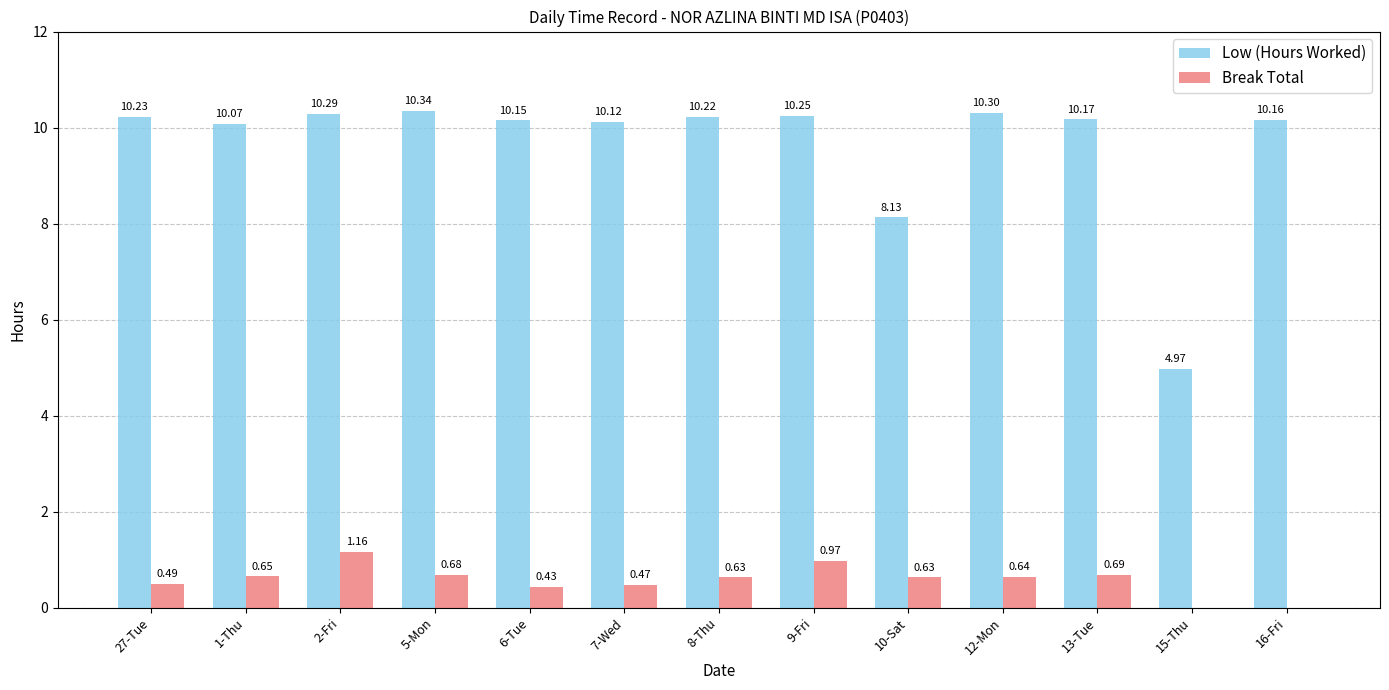

What is the sum of all Low (Hours Worked) values?

125.4